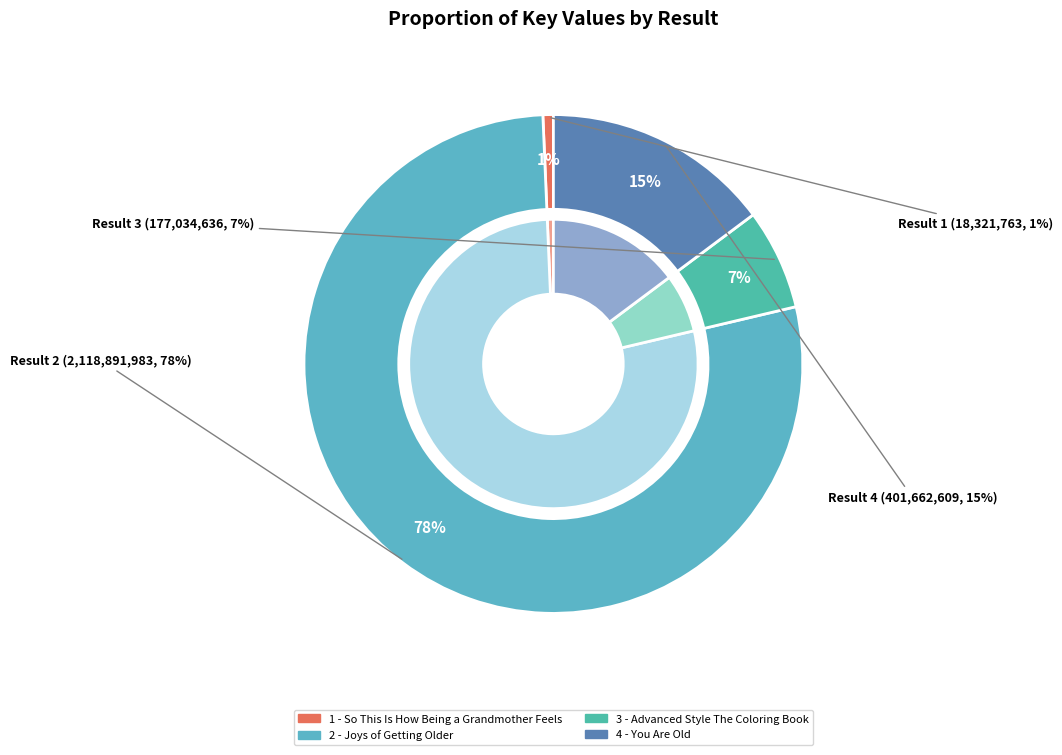

Which category has the biggest portion of the pie?

2 - Joys of Getting Older